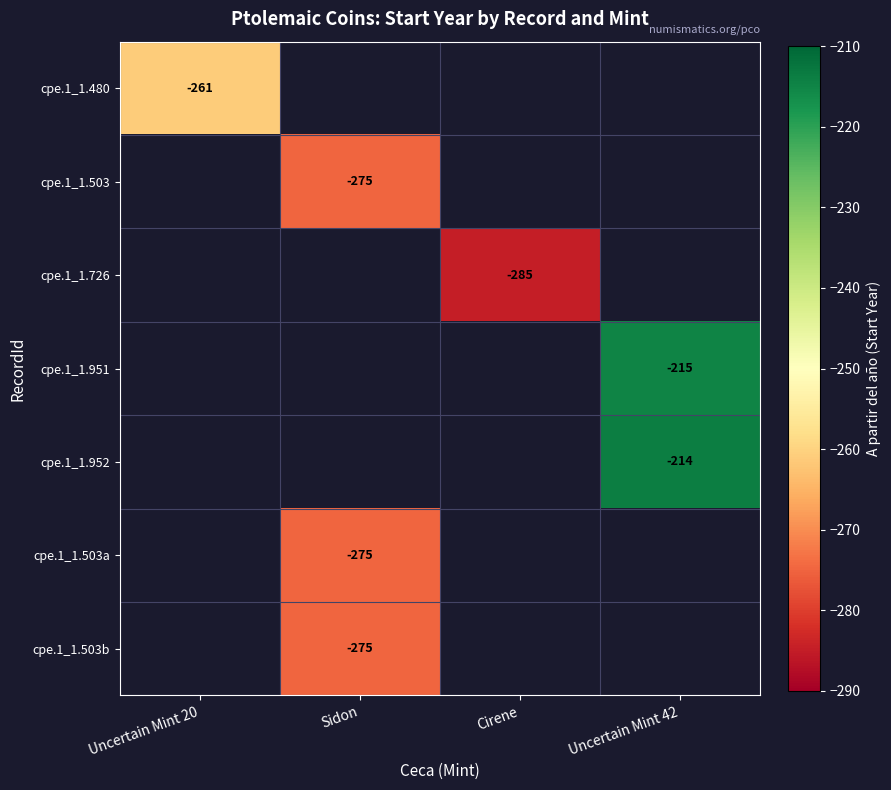

The value of cpe.1_1.503 at Sidon is -117. True or false?

False